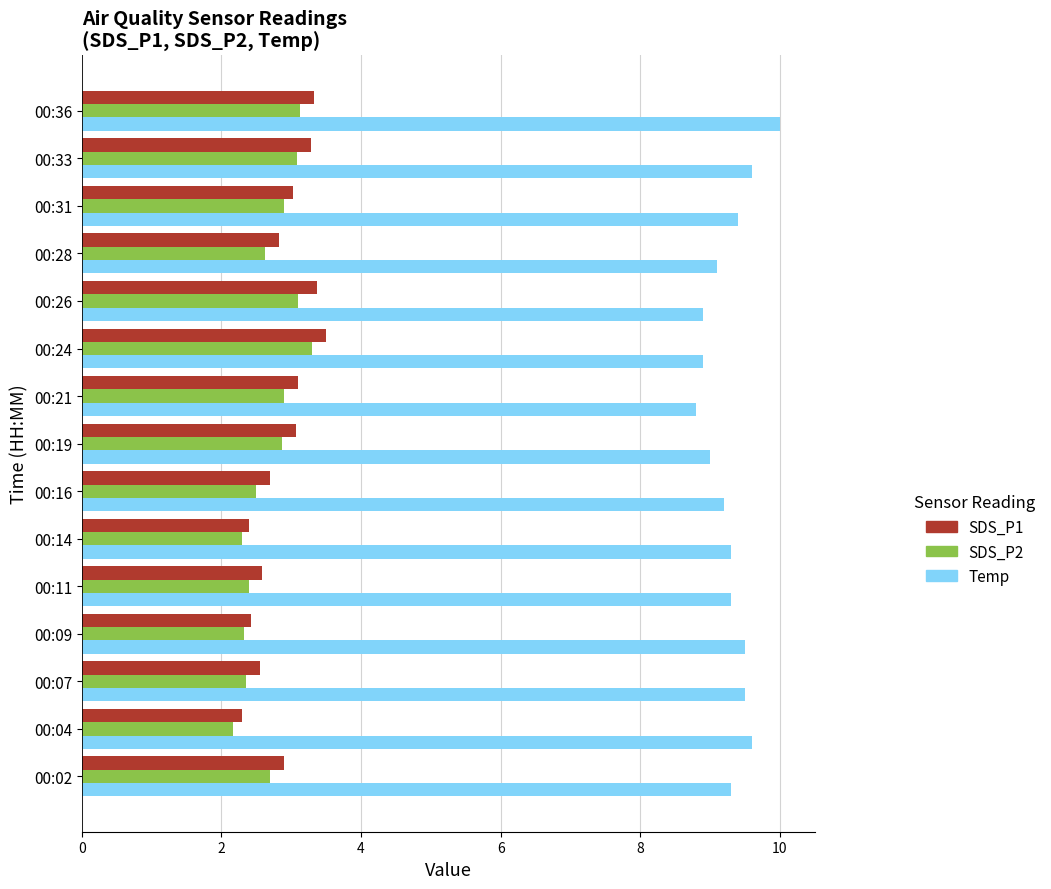

What is the maximum value for SDS_P1?

3.5